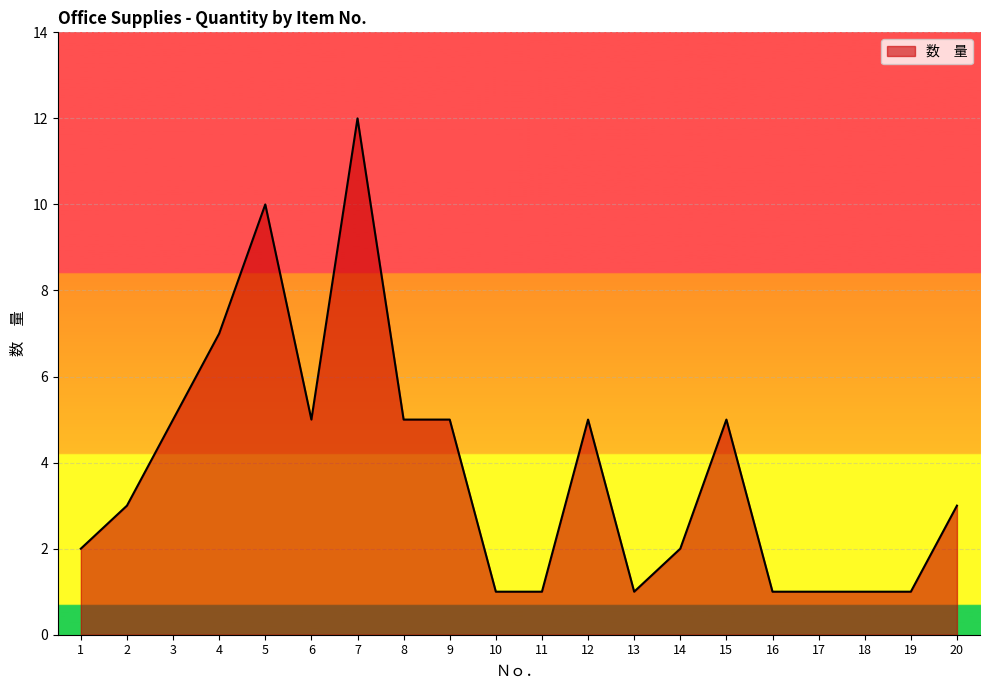

Reading right to left, extract all data points from this chart.

20=3	19=1	18=1	17=1	16=1	15=5	14=2	13=1	12=5	11=1	10=1	9=5	8=5	7=12	6=5	5=10	4=7	3=5	2=3	1=2